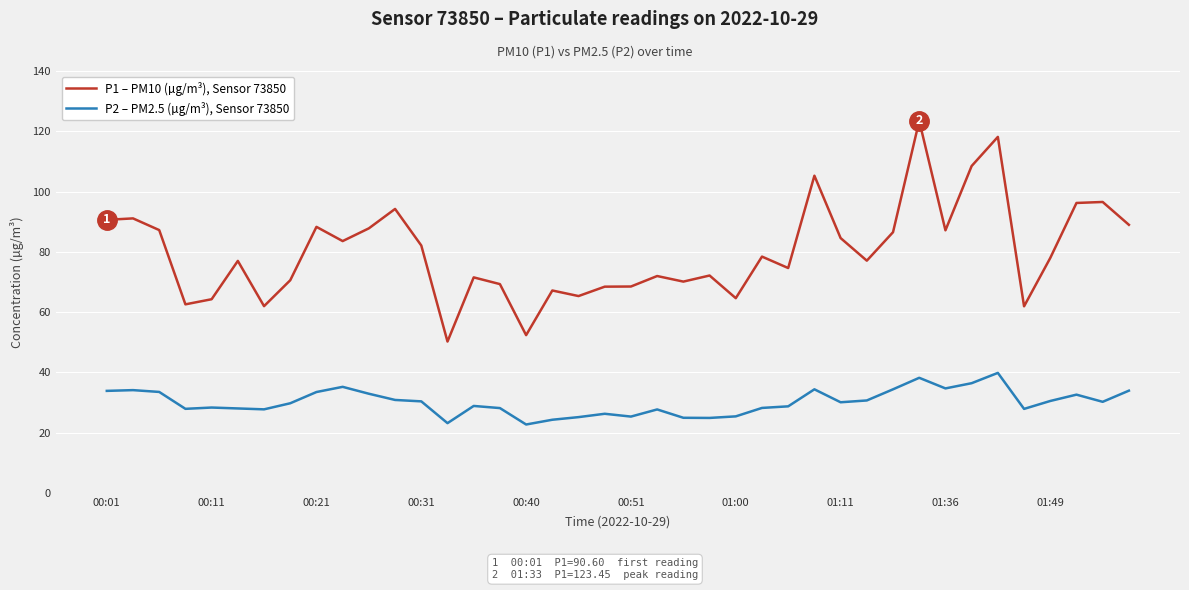

Does the chart display data point markers on the line(s)?

No